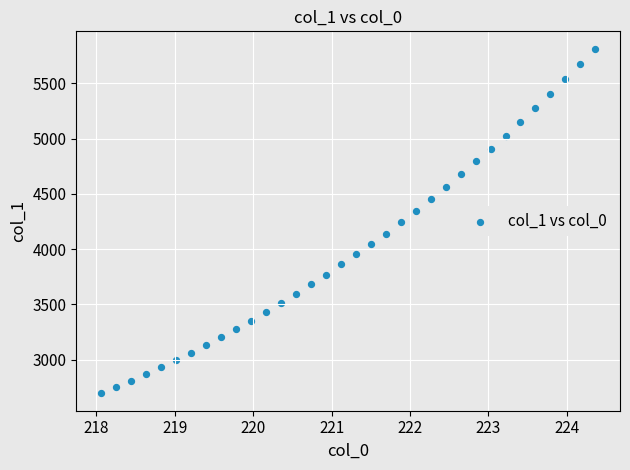

What is the range of Y values (max minus min)?

3122.4